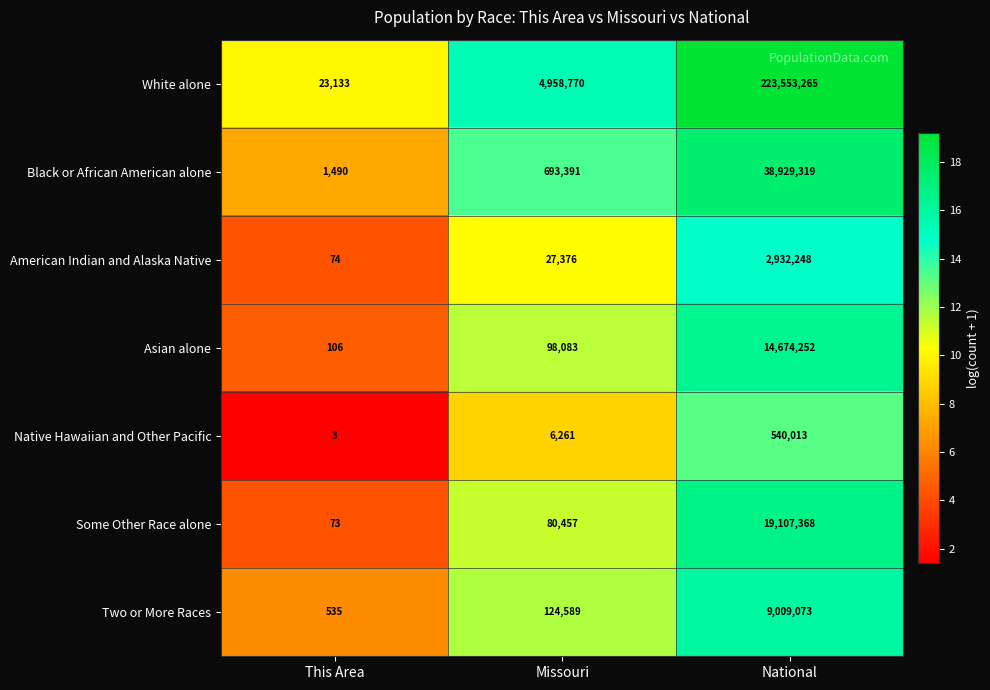

Between Missouri and National, which series saw the biggest shift?

White alone